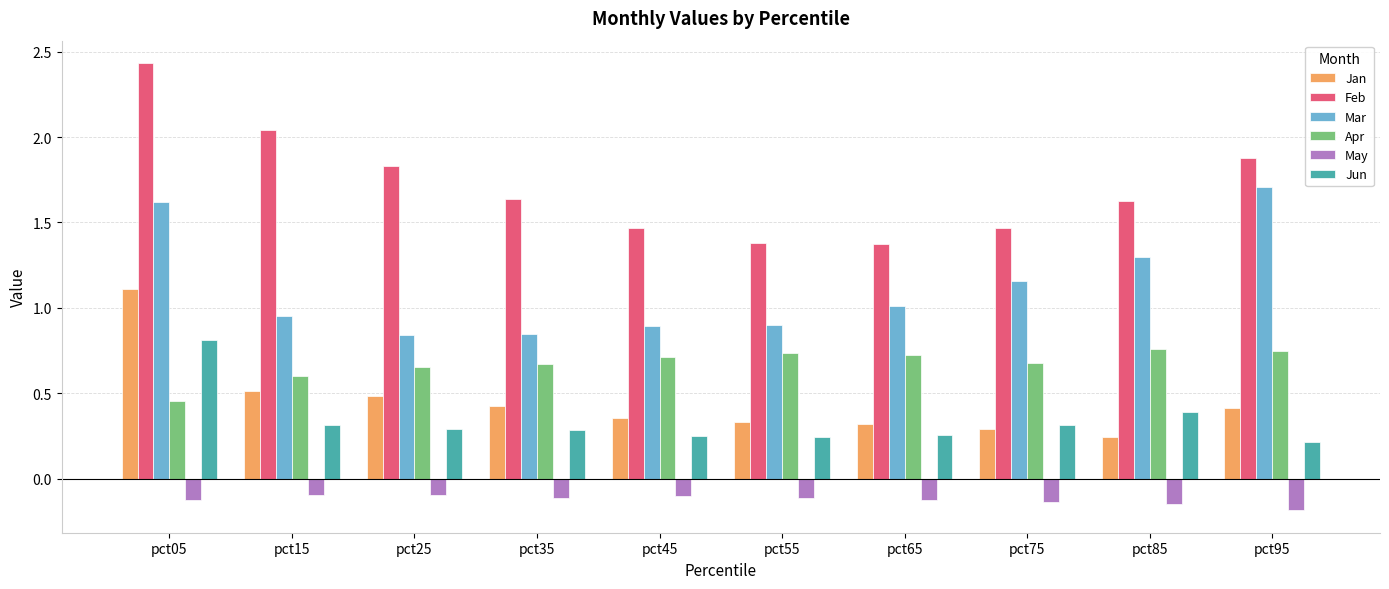

At which label is Apr closest to 0?

pct05